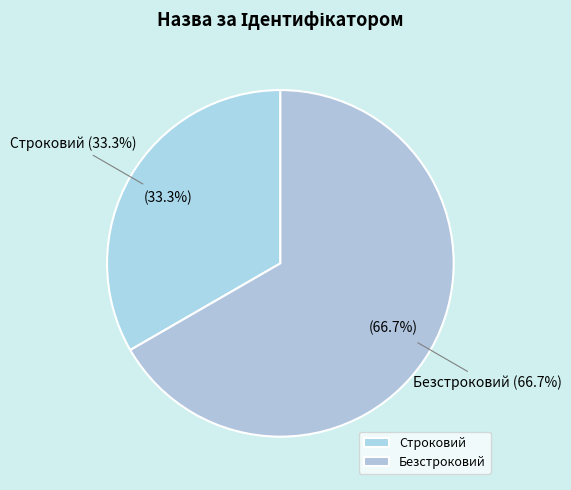

The Безстроковий slice represents 67% of the pie. True or false?

True